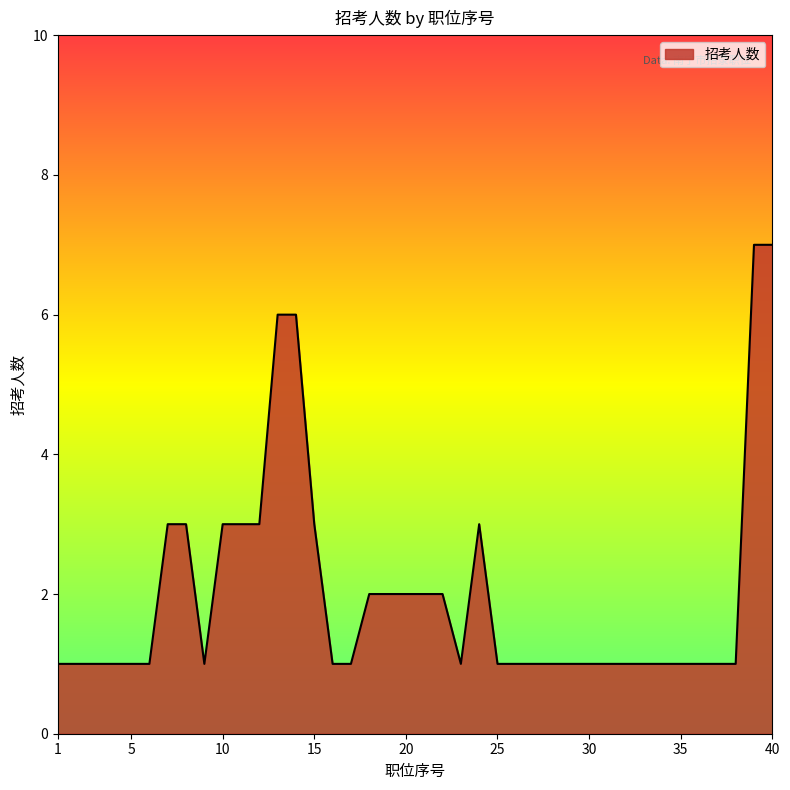

What is the greatest value displayed?

7